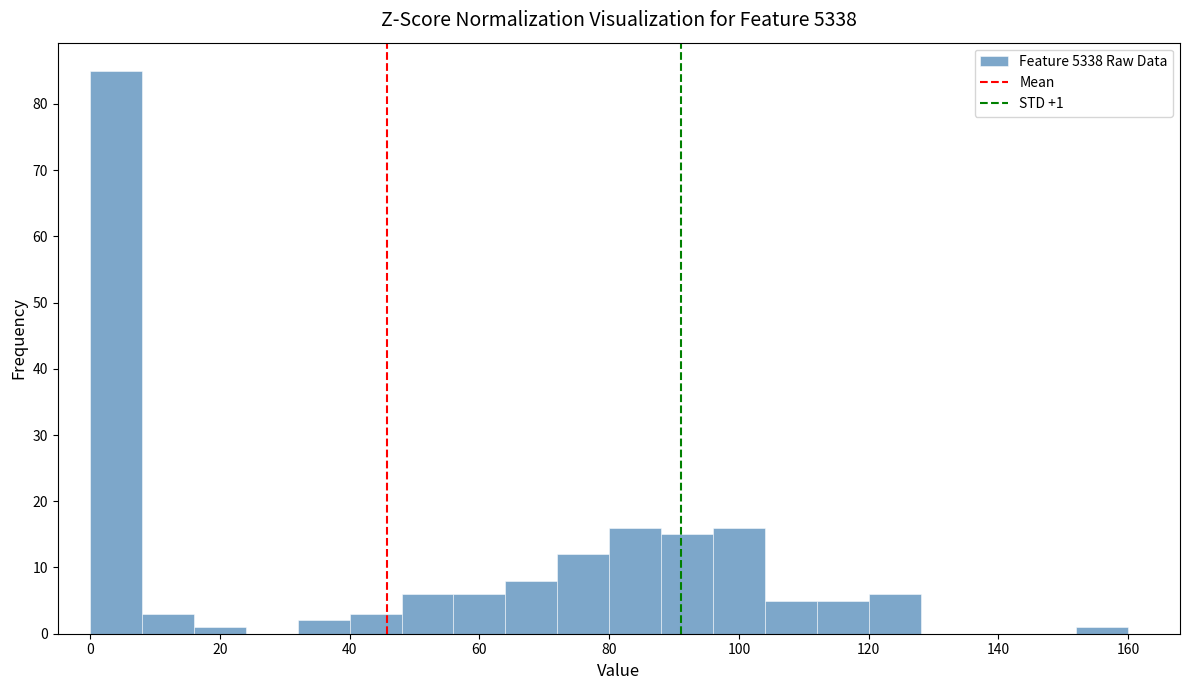

Which range on the x-axis has the tallest bar?

0 to 8